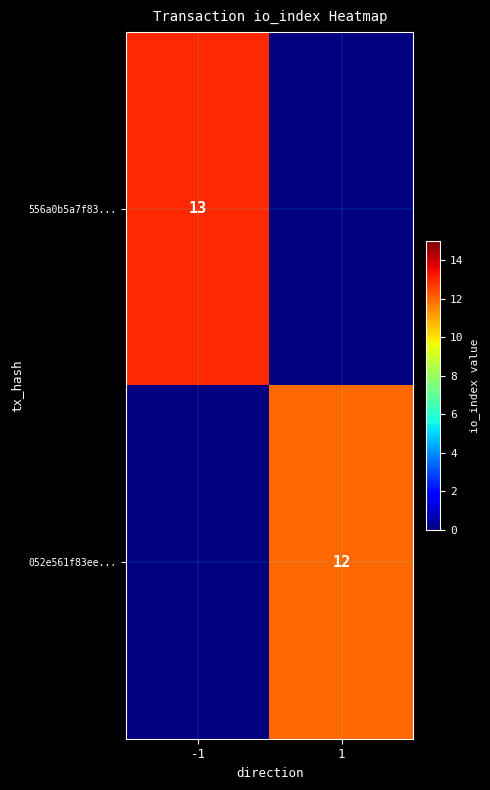

The 052e561f83ee... series shows 12 at 1. True or false?

True